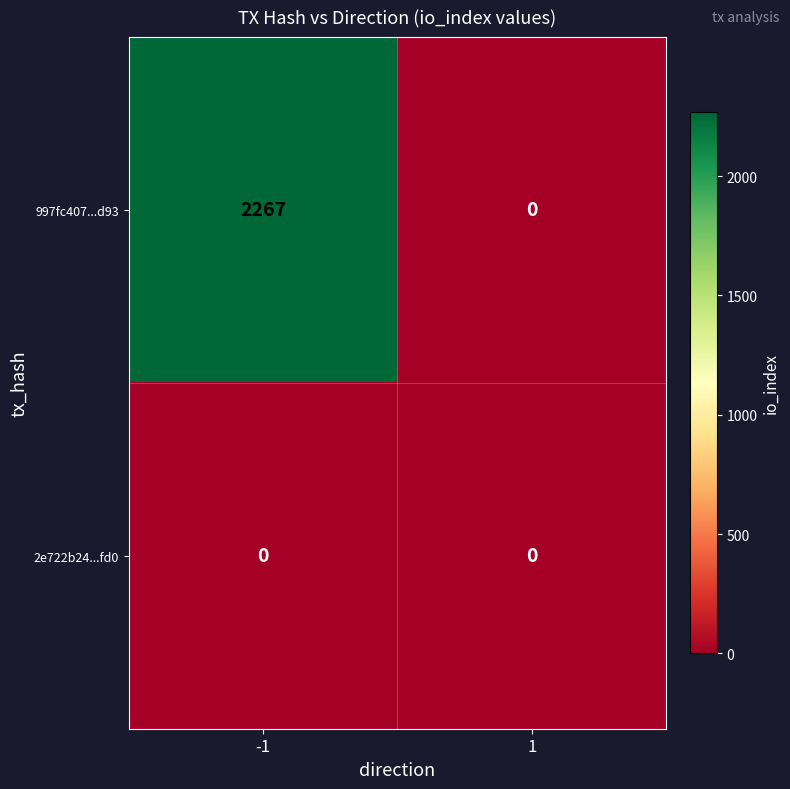

Which series has the largest range (max minus min)?

997fc407...d93